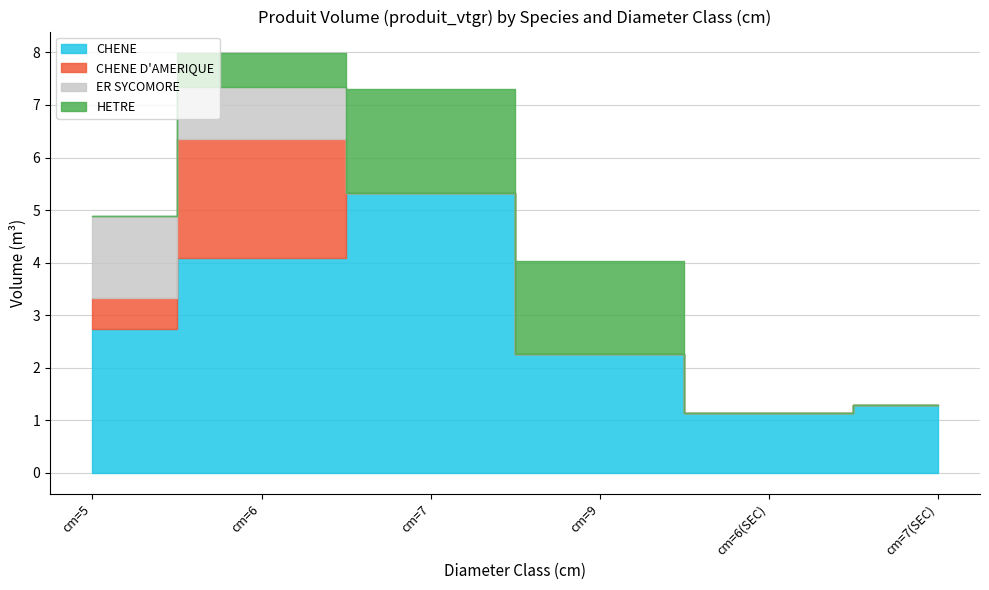

What is the difference between the maximum and minimum values in the HETRE series?

2.0